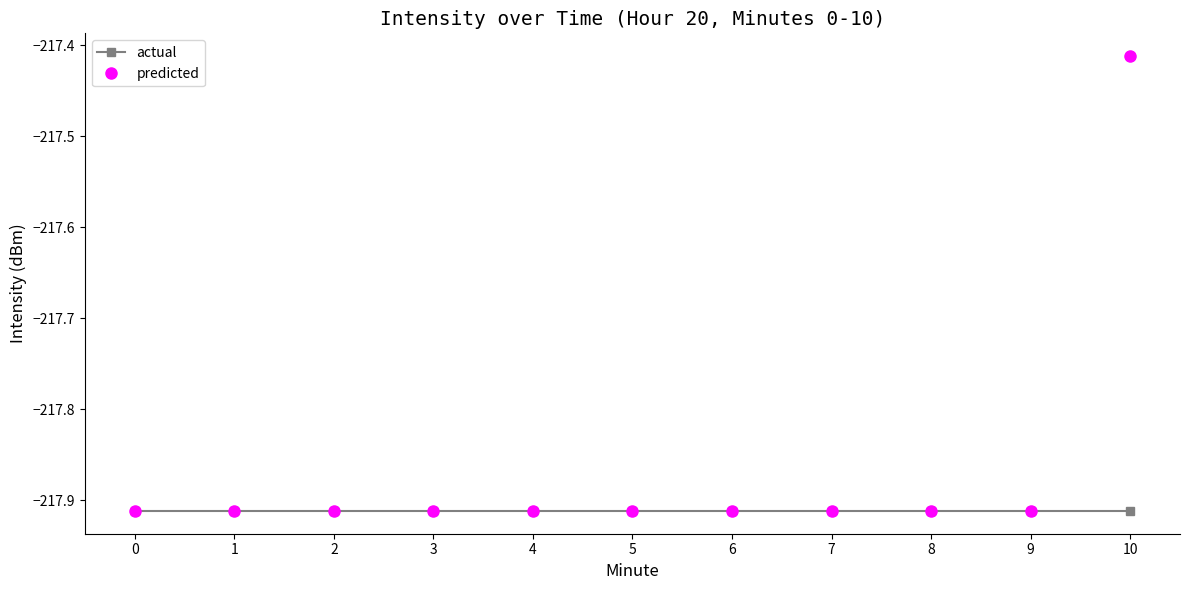

Which series has the largest range (max minus min)?

predicted